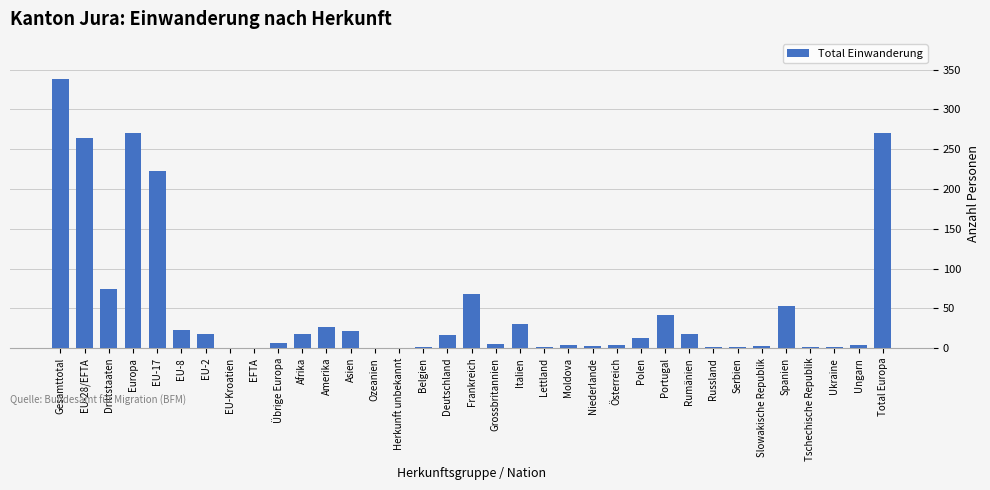

Which has a higher value, Drittstaaten or Afrika?

Drittstaaten